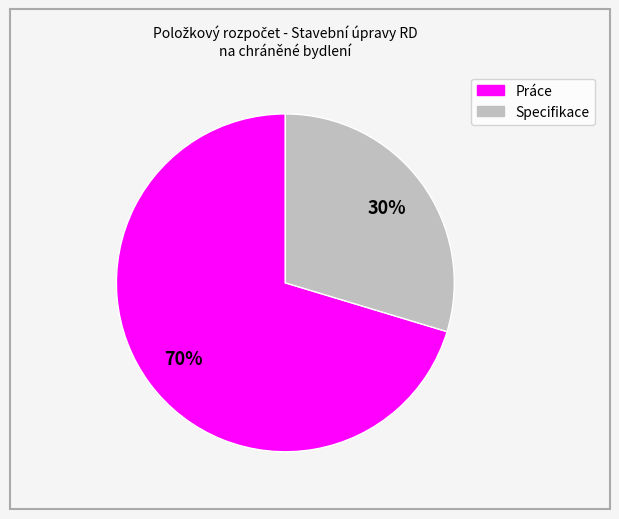

Is there a majority slice in this chart?

Yes